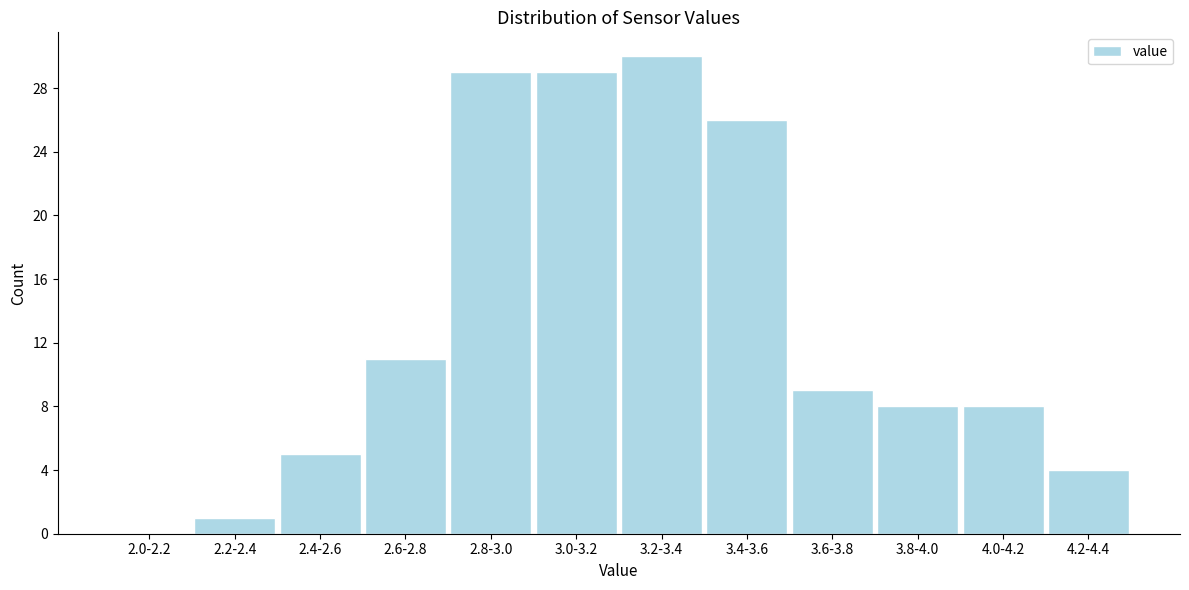

Reading right to left, list all the values displayed in this chart.

4.2-4.4=4	4.0-4.2=8	3.8-4.0=8	3.6-3.8=9	3.4-3.6=26	3.2-3.4=30	3.0-3.2=29	2.8-3.0=29	2.6-2.8=11	2.4-2.6=5	2.2-2.4=1	2.0-2.2=0